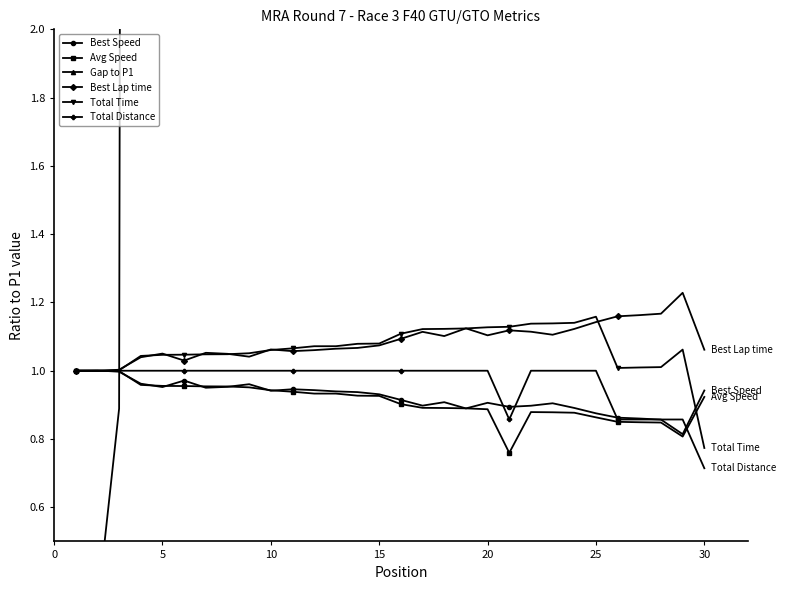

True or false: Best Lap time has more than 0 interior local peaks.

True